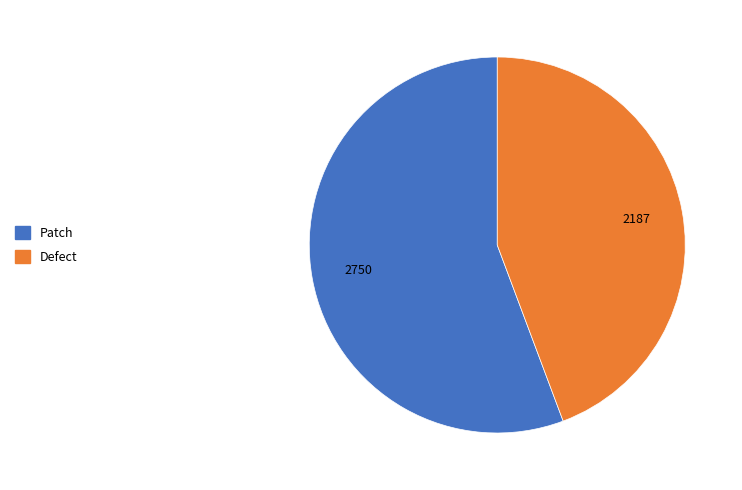

Do Defect and Patch together represent more than half of the pie?

Yes